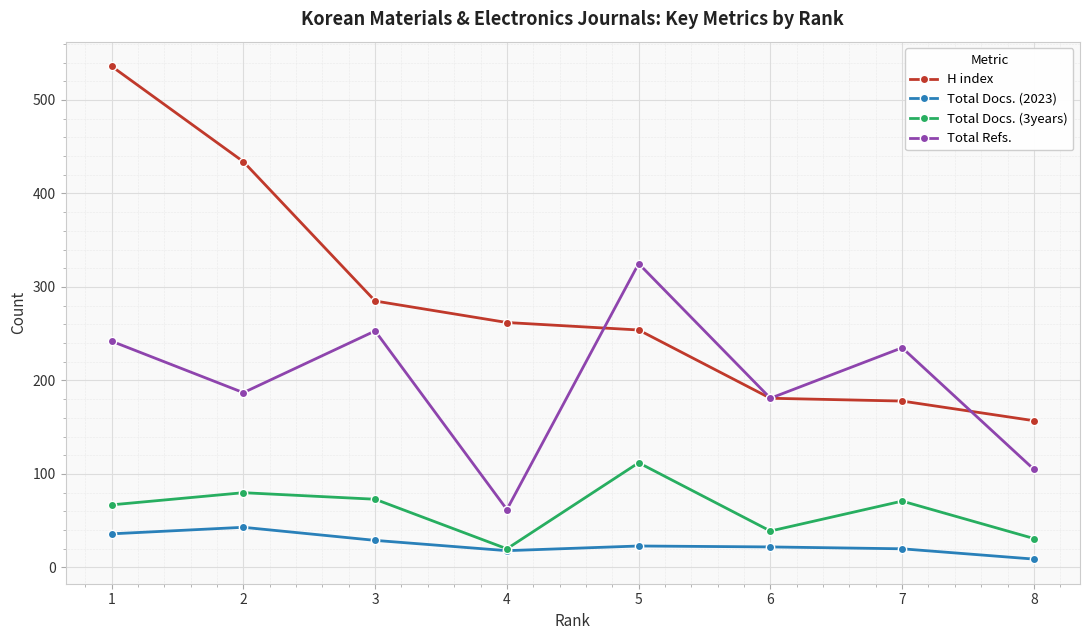

At which category does Total Docs. (3years) reach its first local peak?

2